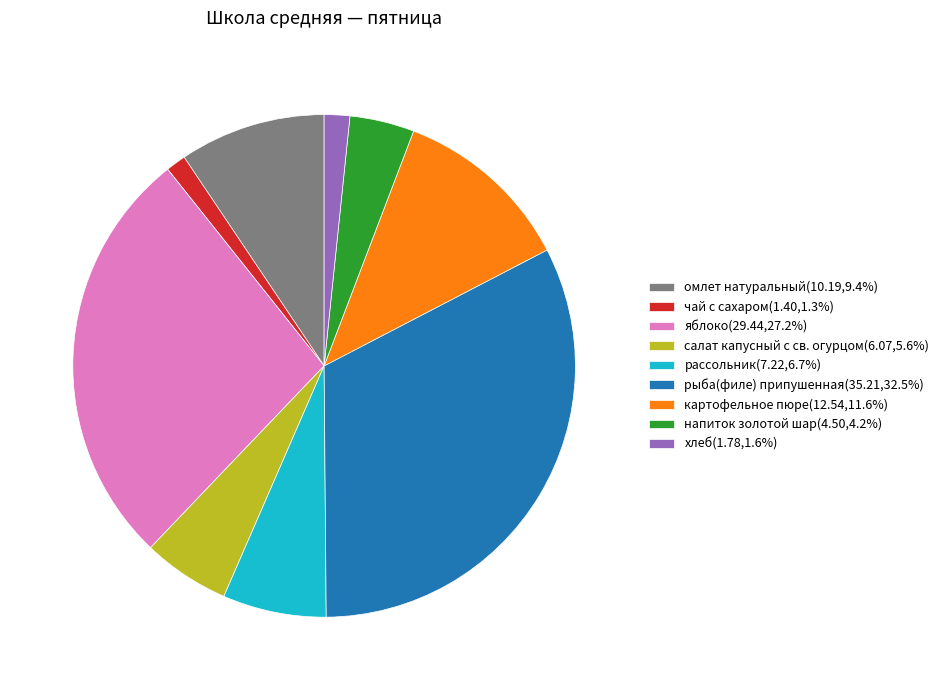

The чай с сахаром slice represents 11% of the pie. True or false?

False